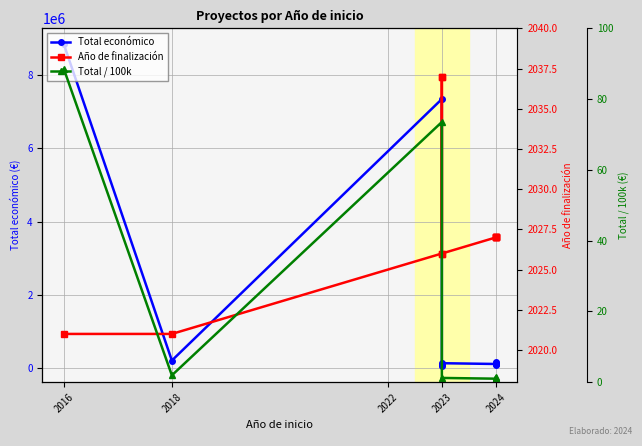

Is the value of Total económico at 5 greater than the value of Año de finalización at 9?

Yes